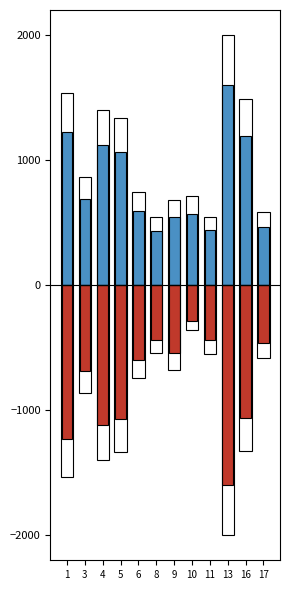

At 10, list the series in order from smallest to largest.

задолженность, начислено, задолженность (пени)